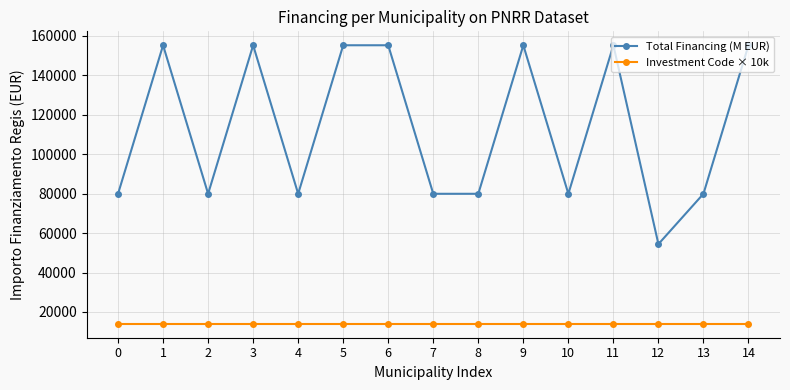

Reading left to right, what are all the values shown in this chart?

Total Financing (M EUR): 79922	155234	79922	155234	79922	155234	155234	79922	79922	155234	79922	155234	54412	79922	155234
Investment Code × 10k: 14000	14000	14000	14000	14000	14000	14000	14000	14000	14000	14000	14000	14000	14000	14000